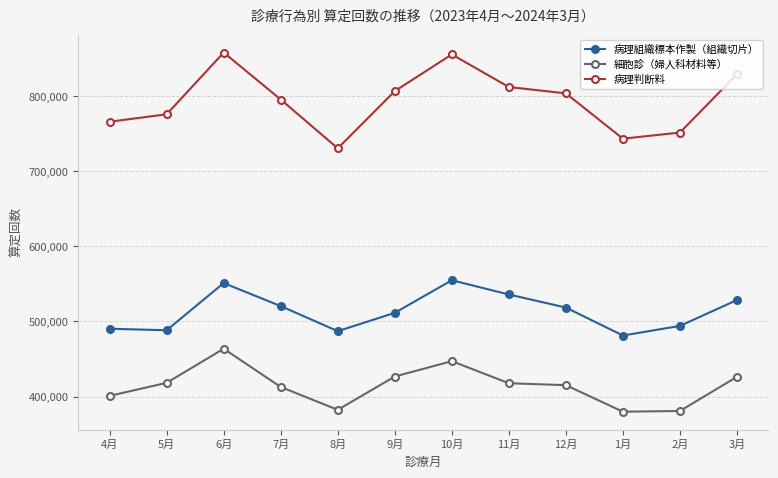

True or false: 細胞診（婦人科材料等） and 病理組織標本作製（組織切片） intersect in this chart.

False